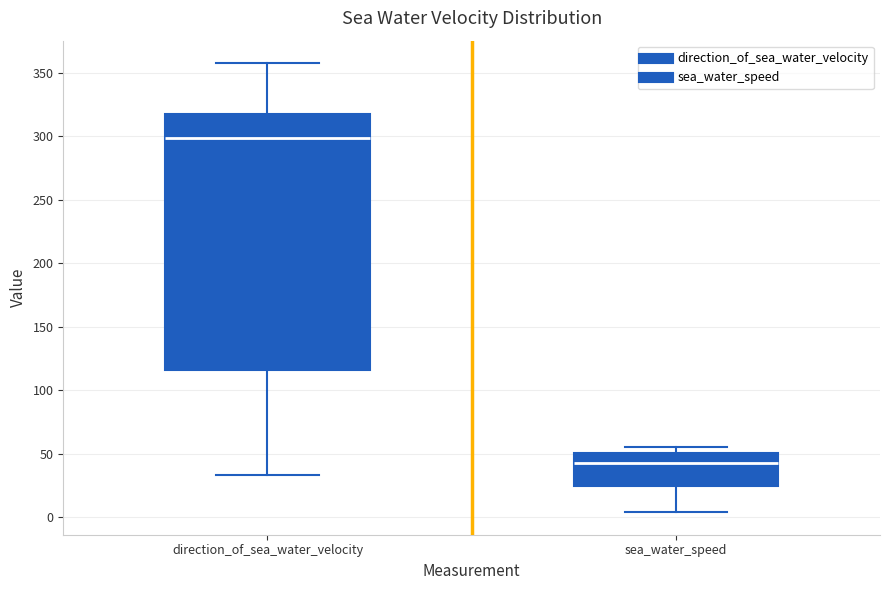

Reading left to right, read every box against the y-axis: the position of its median line, the range the box covers, and the ends of its whiskers. The values are not printed on the chart, so give them approximately, as read against the axis.

direction_of_sea_water_velocity: median 300, box 115 to 320, whiskers 35 to 360
sea_water_speed: median 40, box 25 to 50, whiskers 5 to 55